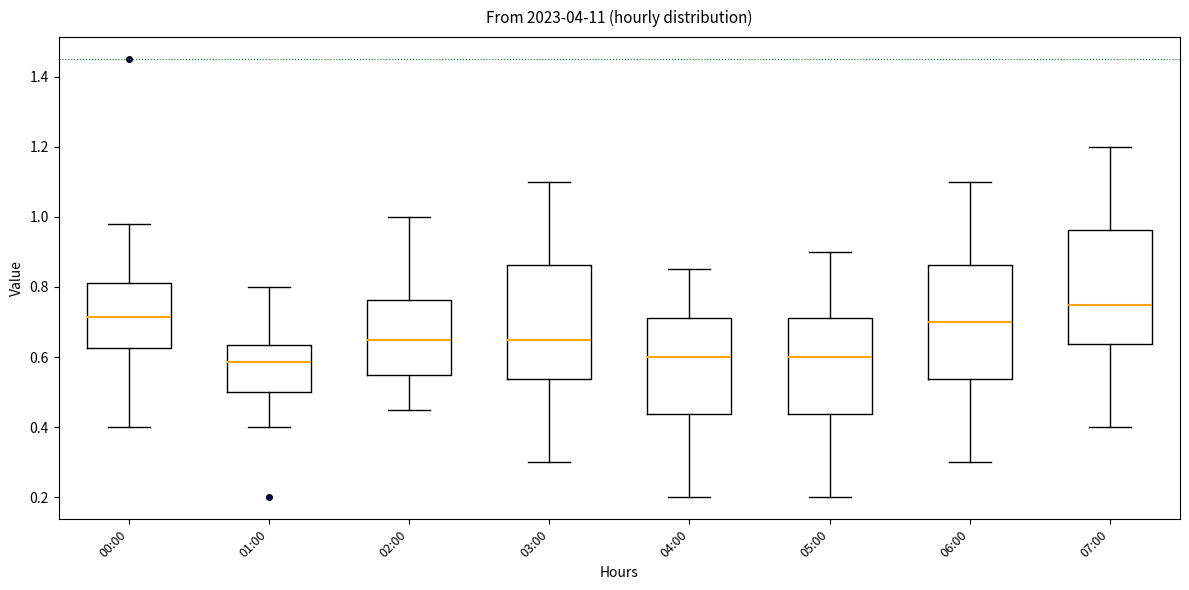

Which box's median line is the highest?

07:00